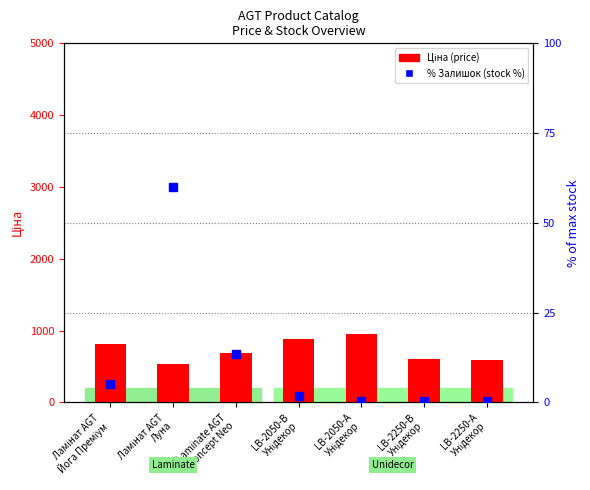

What is the sum of all % Залишок values?

82.0